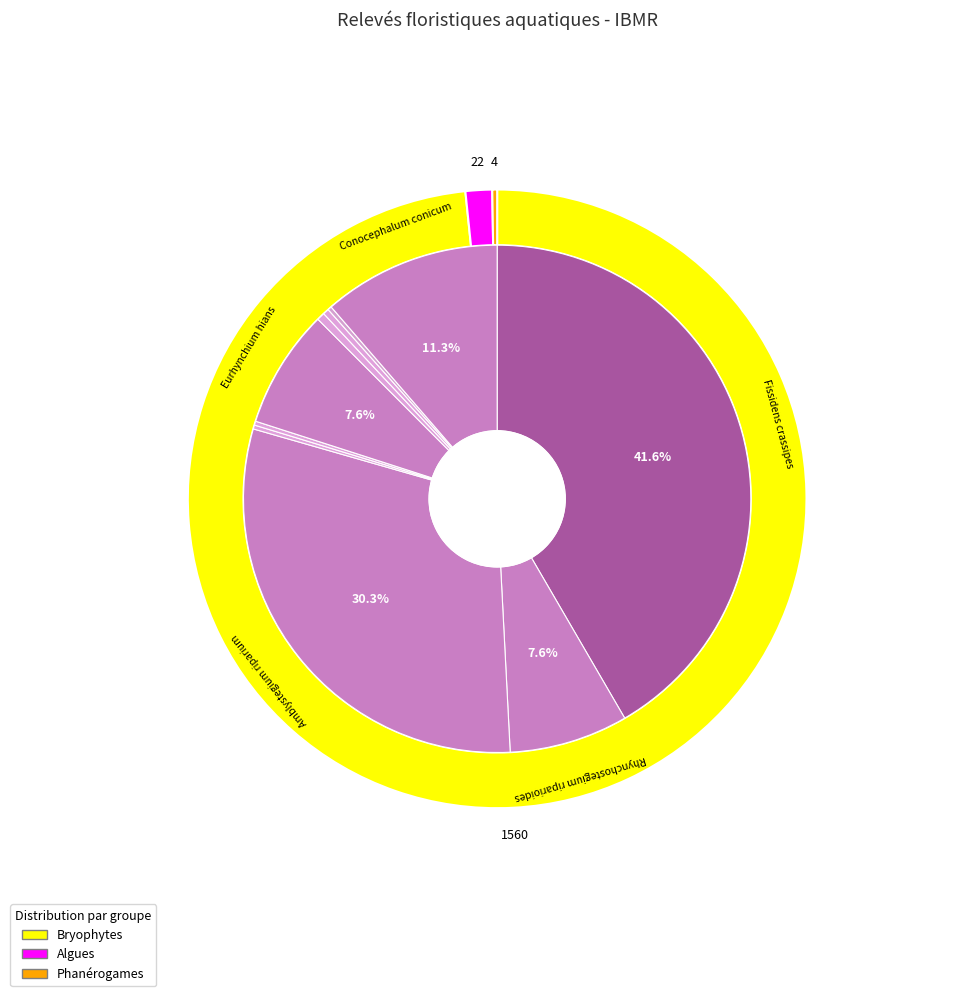

To the nearest percent, what percentage of the pie is Phormidium sp.?

1%